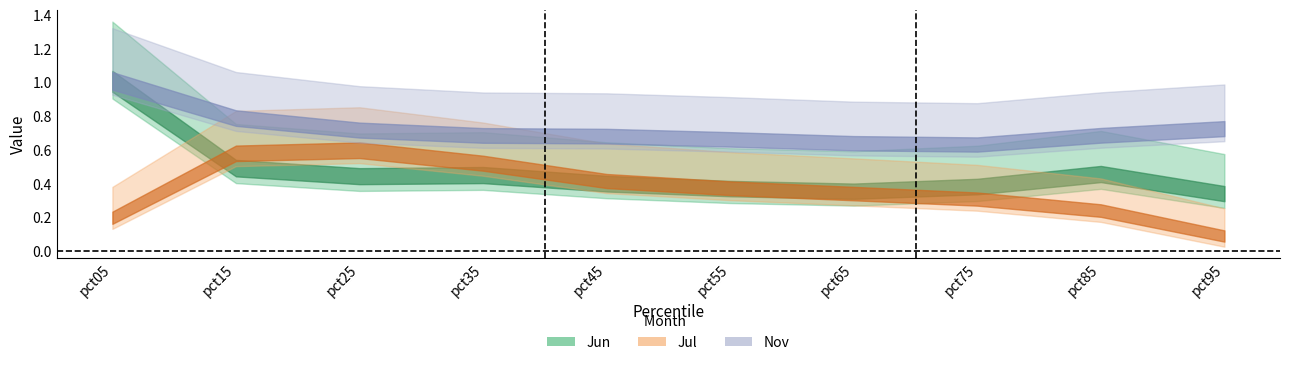

The Nov series shows 1.4 at pct15. True or false?

False